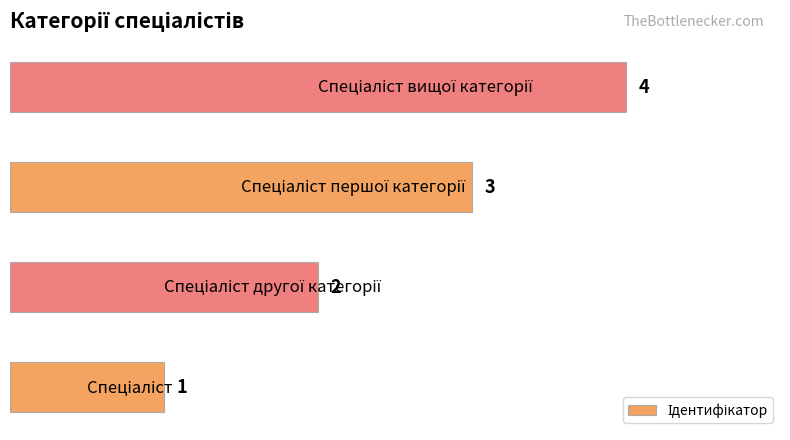

What is the sum of all values?

10